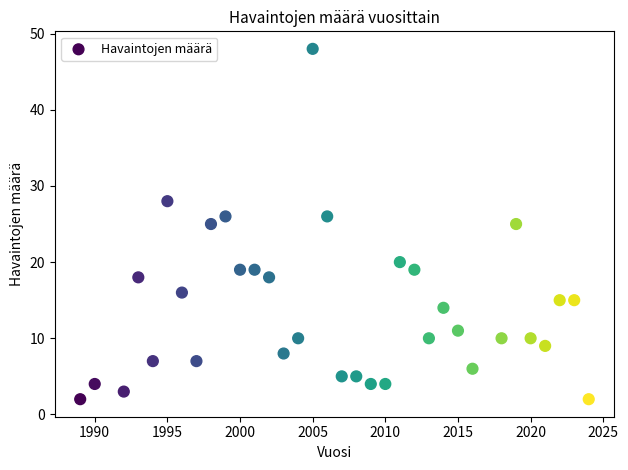

What is the range of Y values (max minus min)?

46